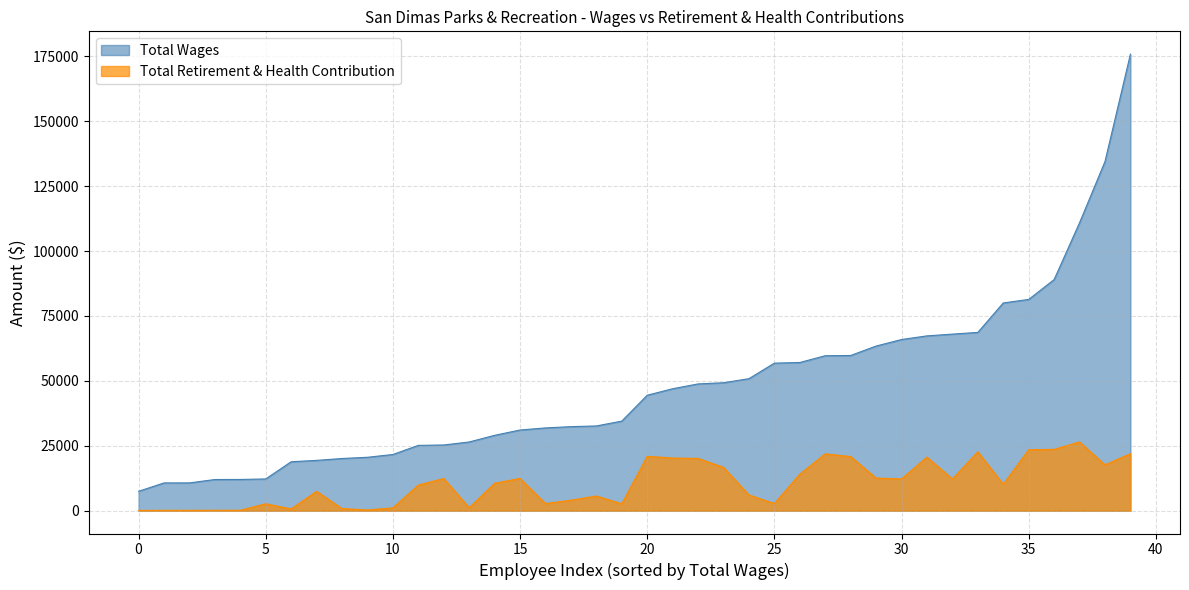

List the series in order of their overall mean, lowest first.

Total Retirement & Health Contribution, Total Wages